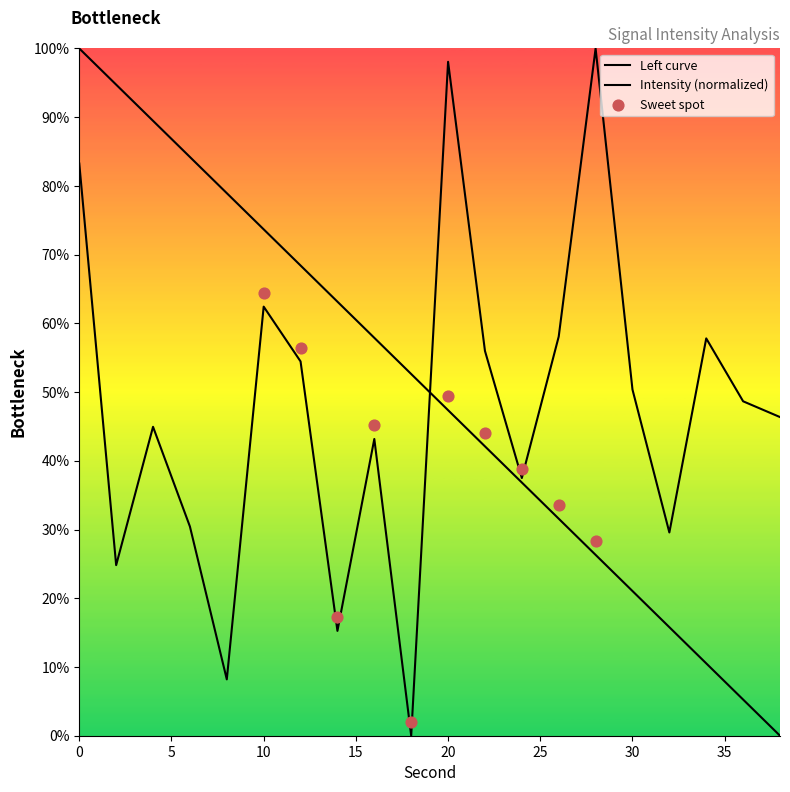

Approximately how many times larger is the value at 10 compared to 28?

0.6